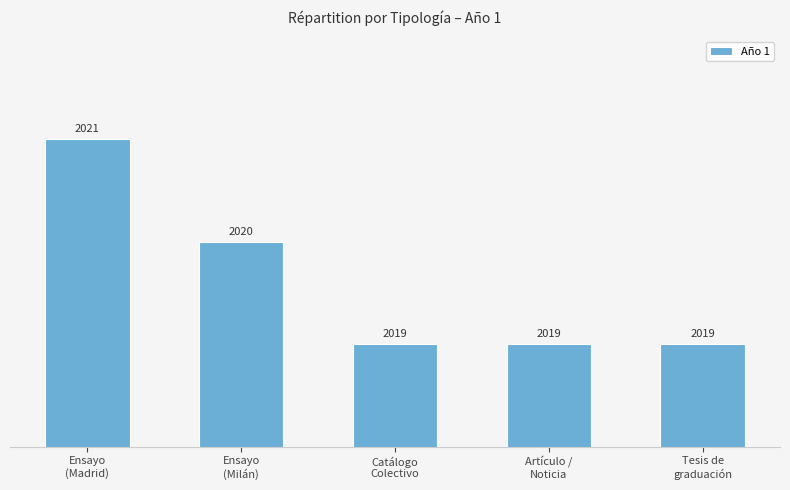

What is the smallest value displayed?

2019